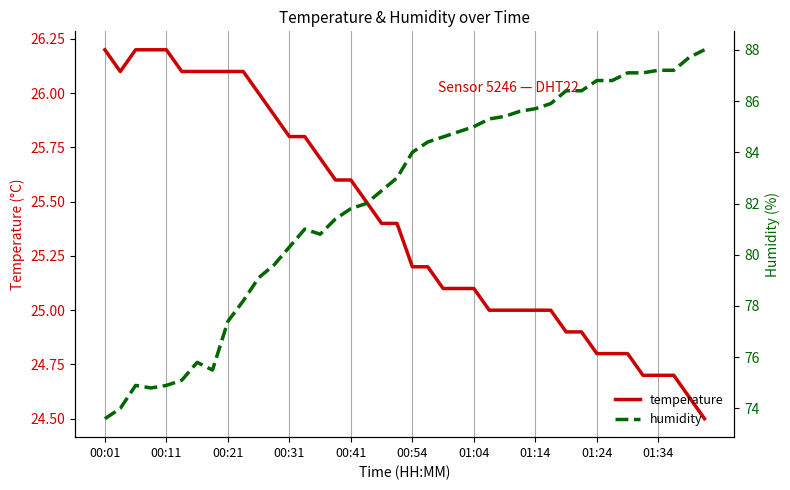

What is the lowest value of the temperature series?

24.5